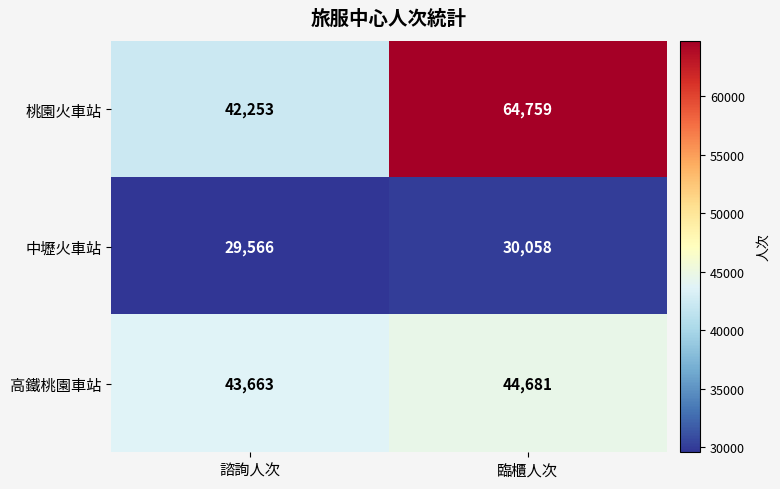

The value of 高鐵桃園車站 at 諮詢人次 is 43663. True or false?

True